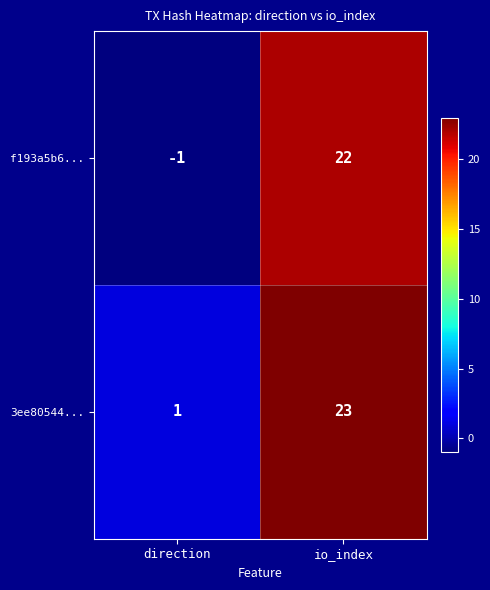

What value does the 3ee80544... series have at io_index?

23